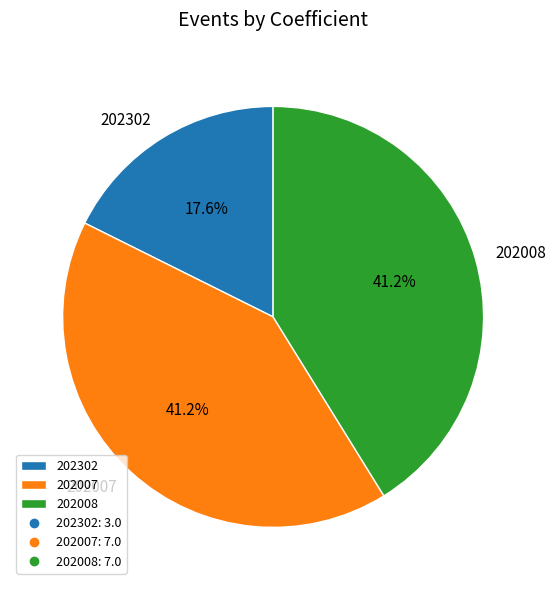

Which slice is the smallest?

202302